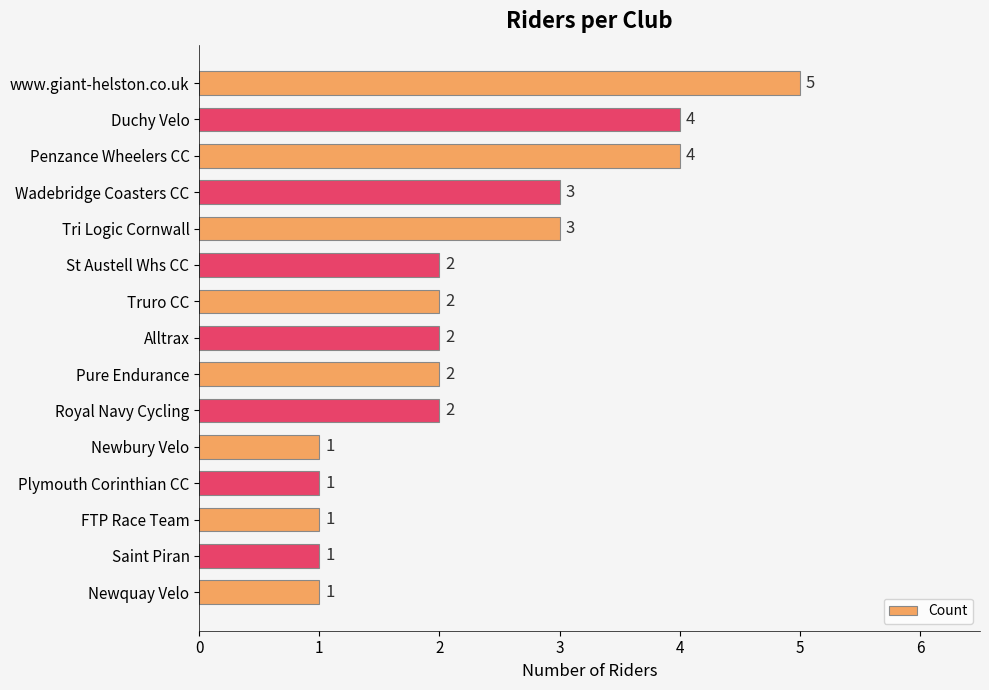

What is the change in value from Duchy Velo to Newbury Velo?

-3